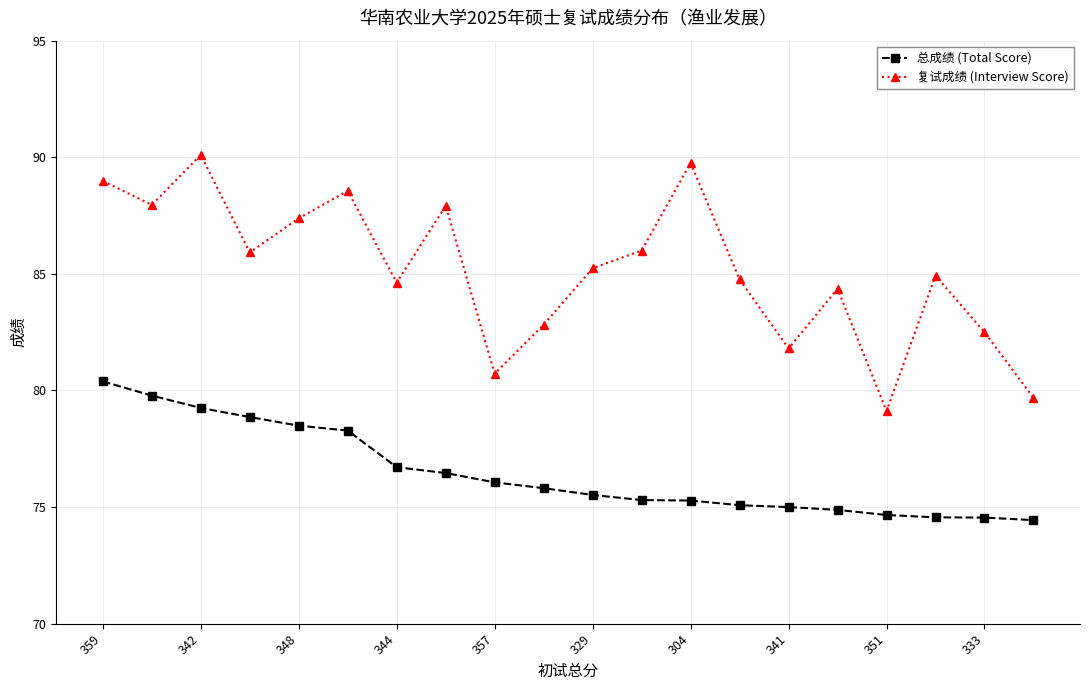

What is the value of the 复试成绩 (Interview Score) point at the 13th from the left?

89.8